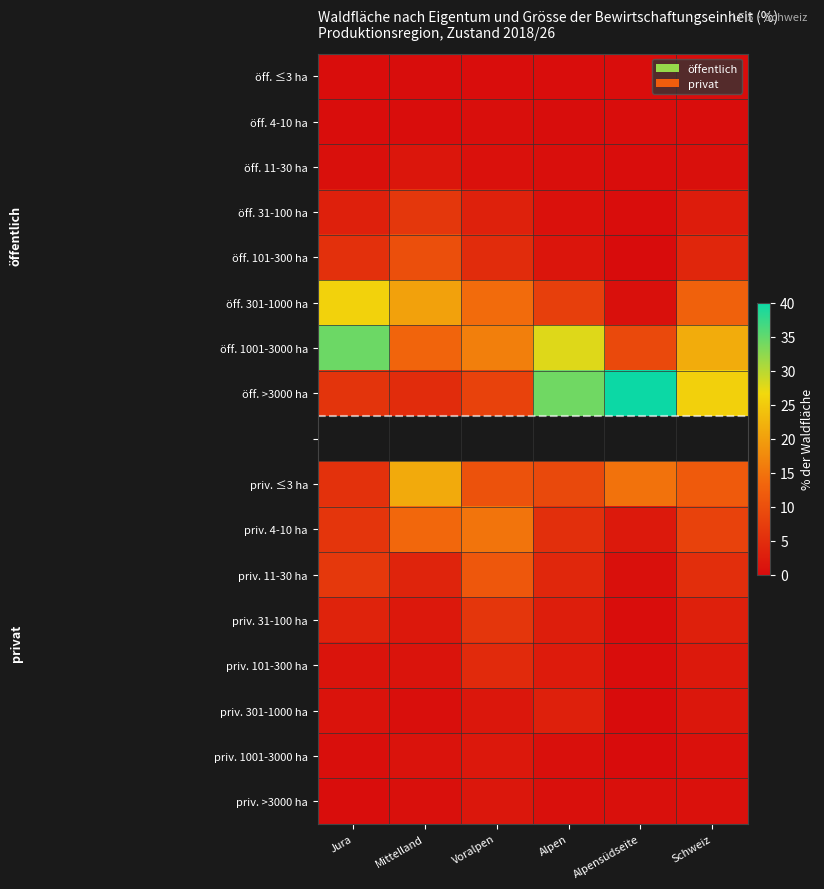

True or false: priv. 1001-3000 ha has a value of 0.9 at Jura.

False